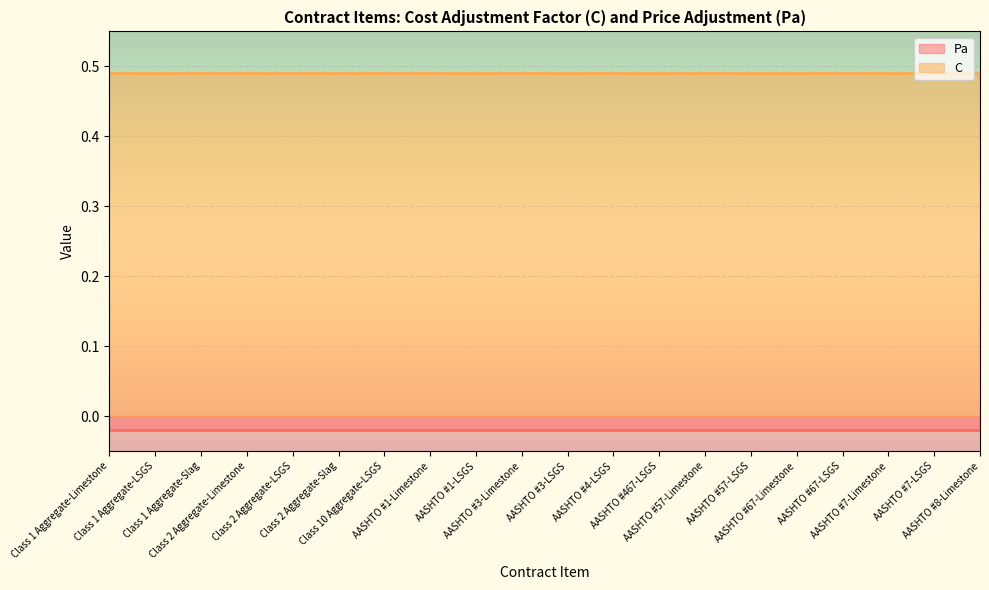

Which series has the widest spread of values?

Pa